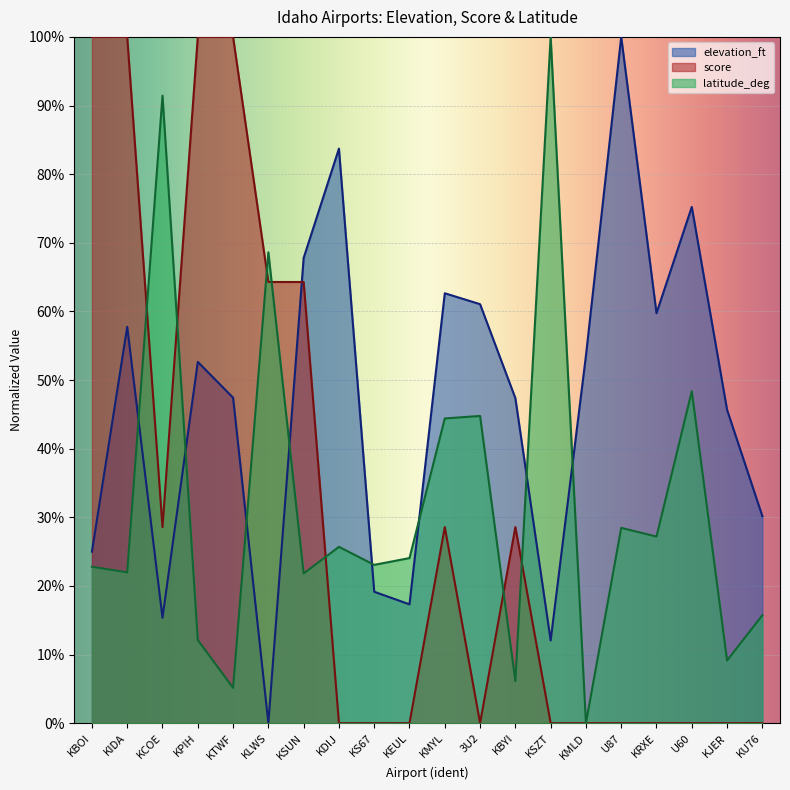

At which category does score reach its first local valley?

KCOE